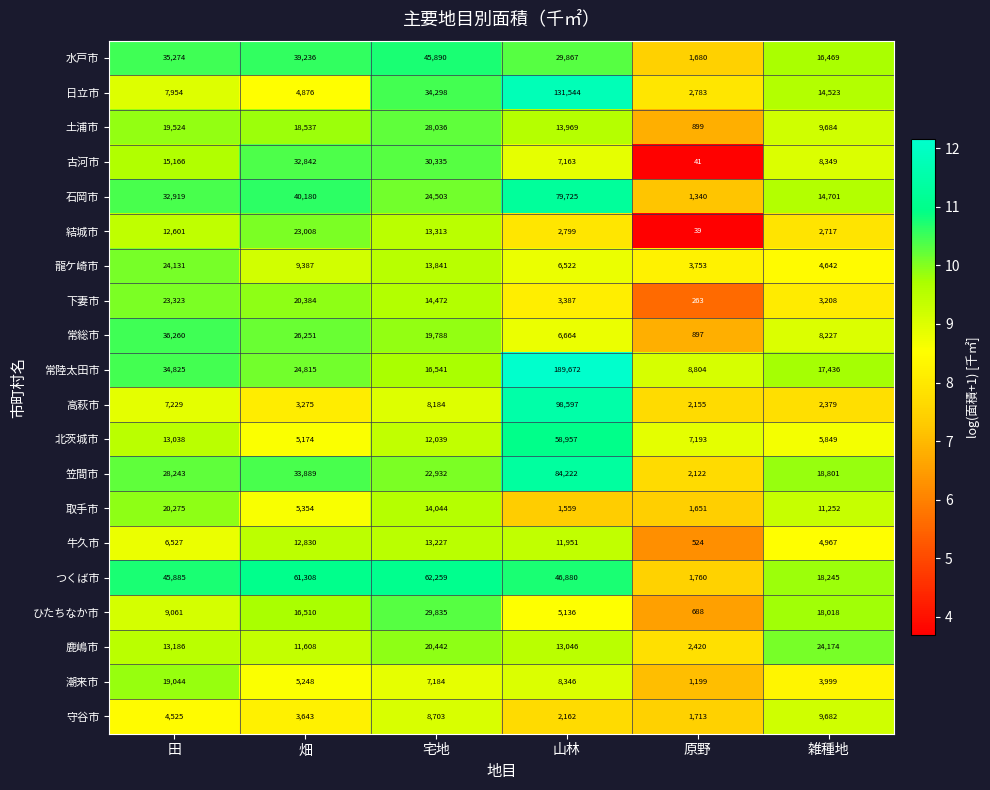

Count the number of categories in the chart.

6